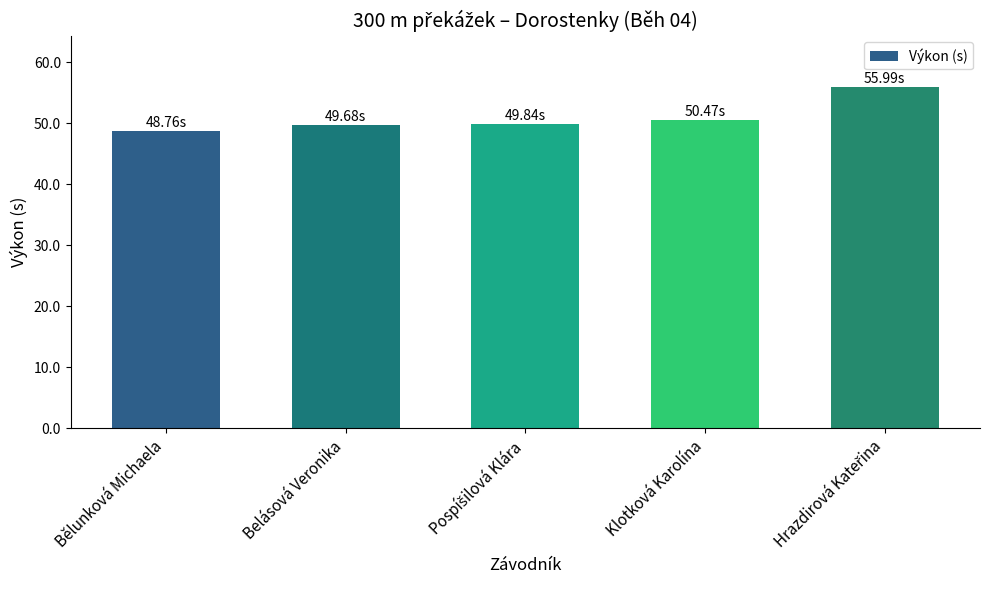

Count the number of categories in the chart.

5